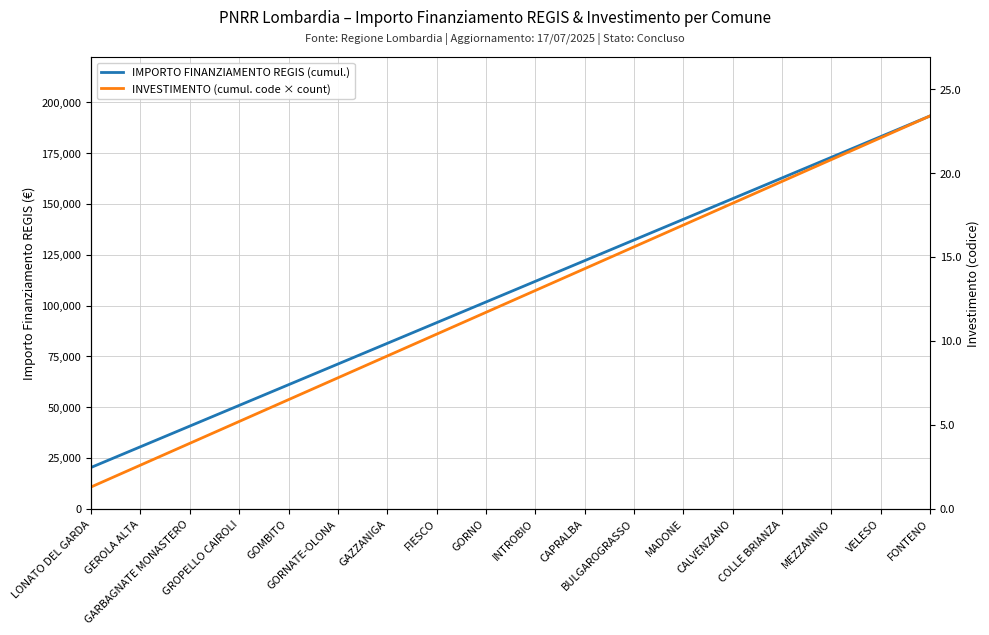

What is the difference between the IMPORTO FINANZIAMENTO REGIS (cumul.) values at VELESO and GOMBITO?

122064.0